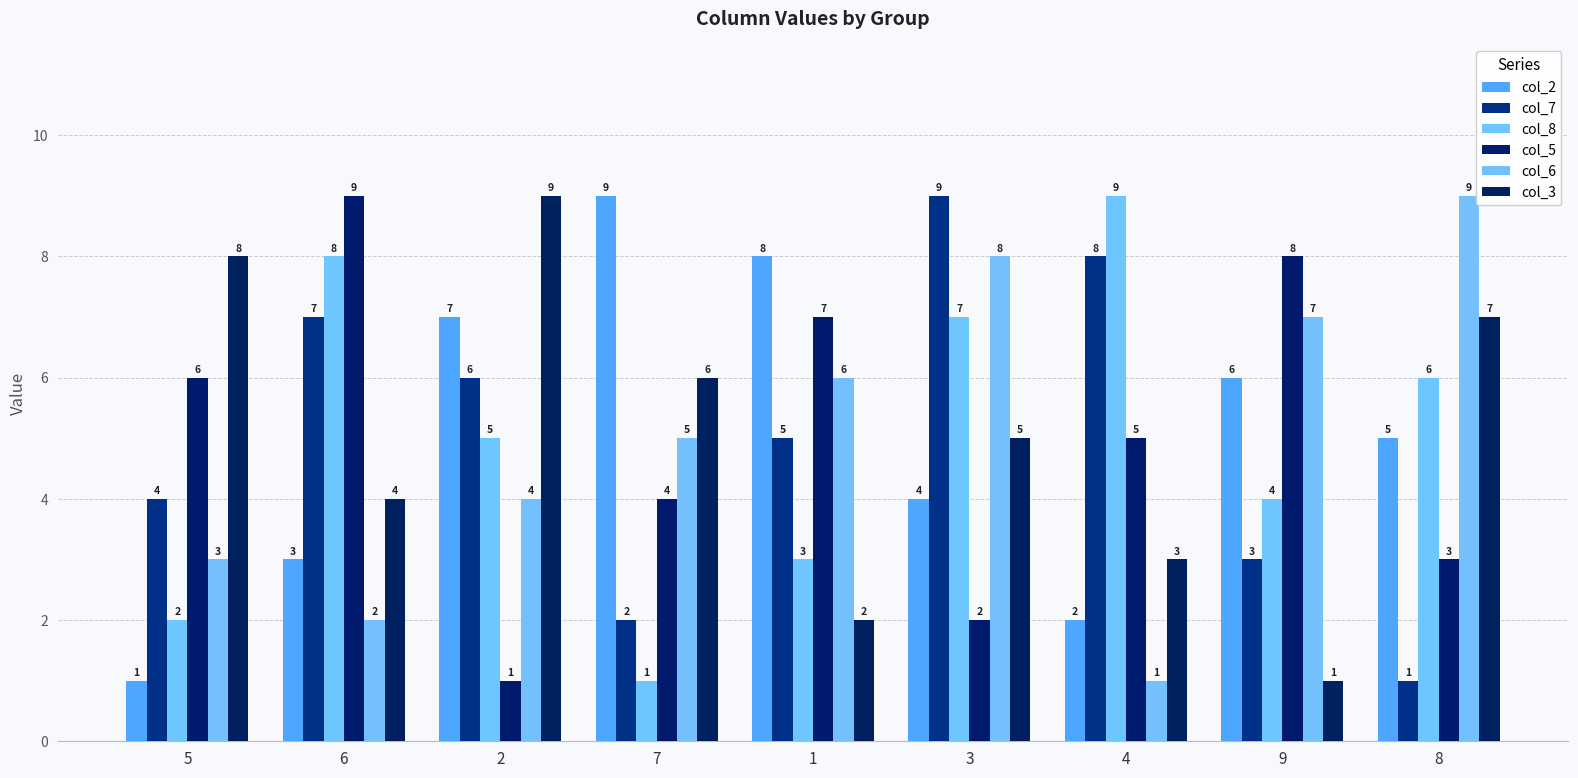

Reading left to right, extract all data points from this chart.

col_2: 1	3	7	9	8	4	2	6	5
col_7: 4	7	6	2	5	9	8	3	1
col_8: 2	8	5	1	3	7	9	4	6
col_5: 6	9	1	4	7	2	5	8	3
col_6: 3	2	4	5	6	8	1	7	9
col_3: 8	4	9	6	2	5	3	1	7